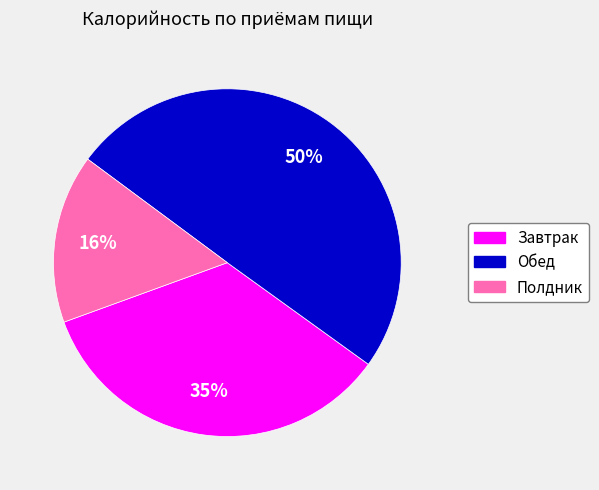

Which category has the smallest portion of the pie?

Полдник